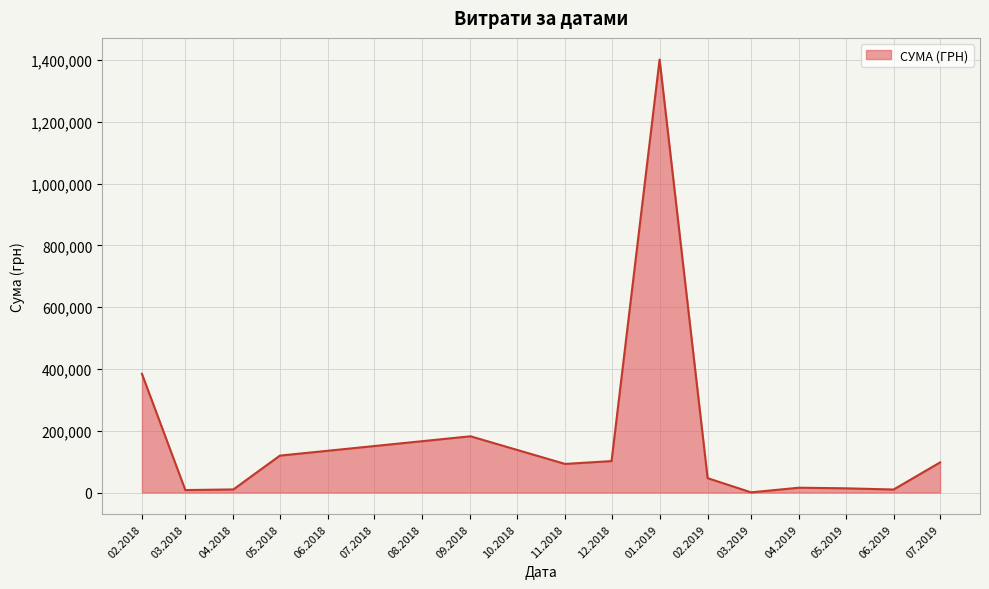

What is the difference between the maximum and minimum values?

1401434.1